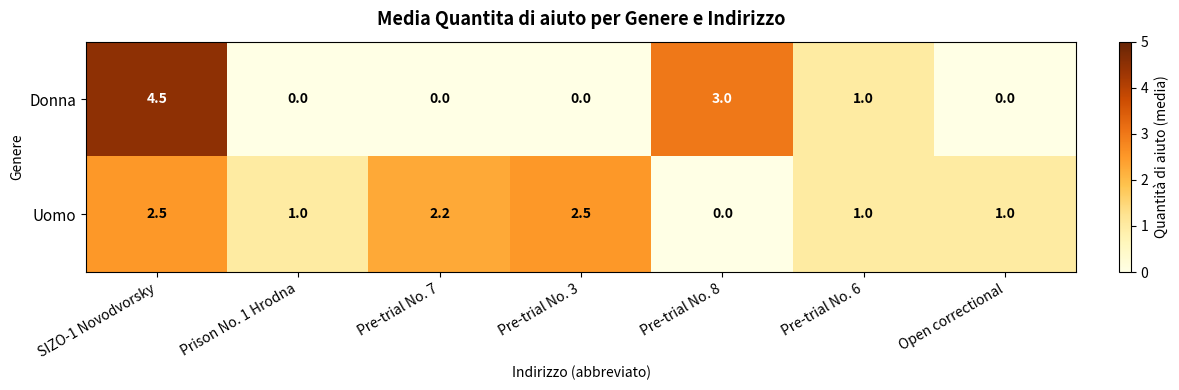

The value of Donna at SIZO-1 Novodvorsky is 2.2. True or false?

False